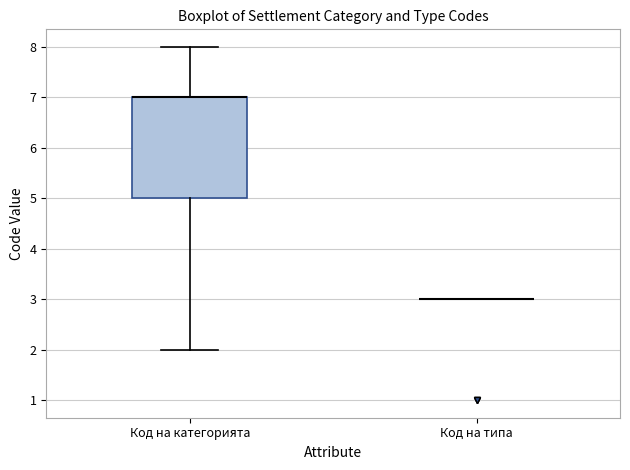

Which box is the tallest, from its lower edge to its upper edge?

Код на категорията